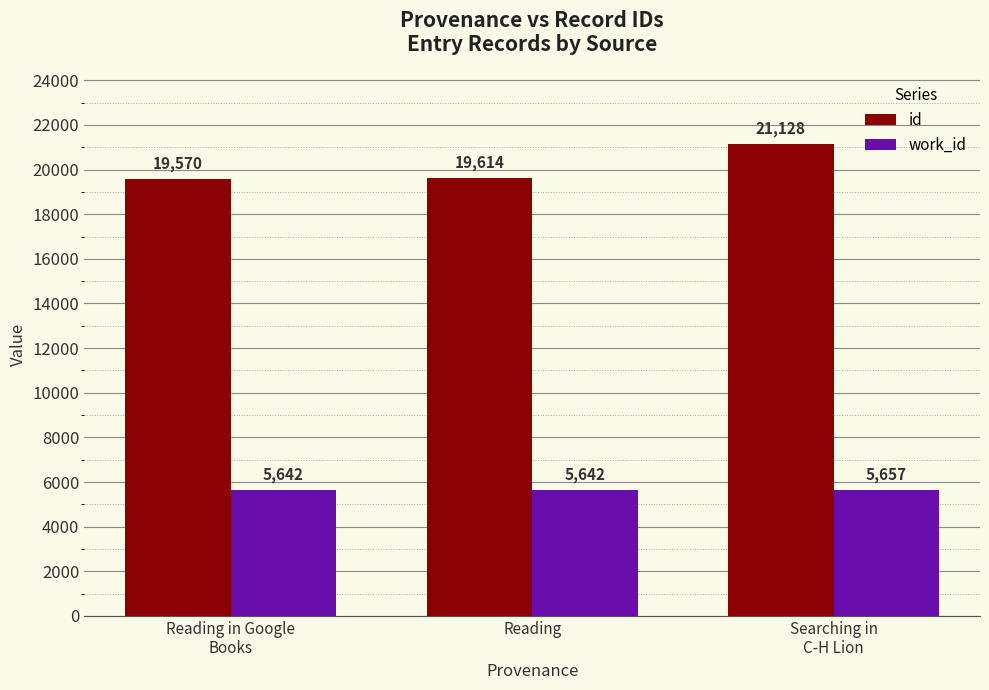

What are all the series names shown in the legend?

id, work_id